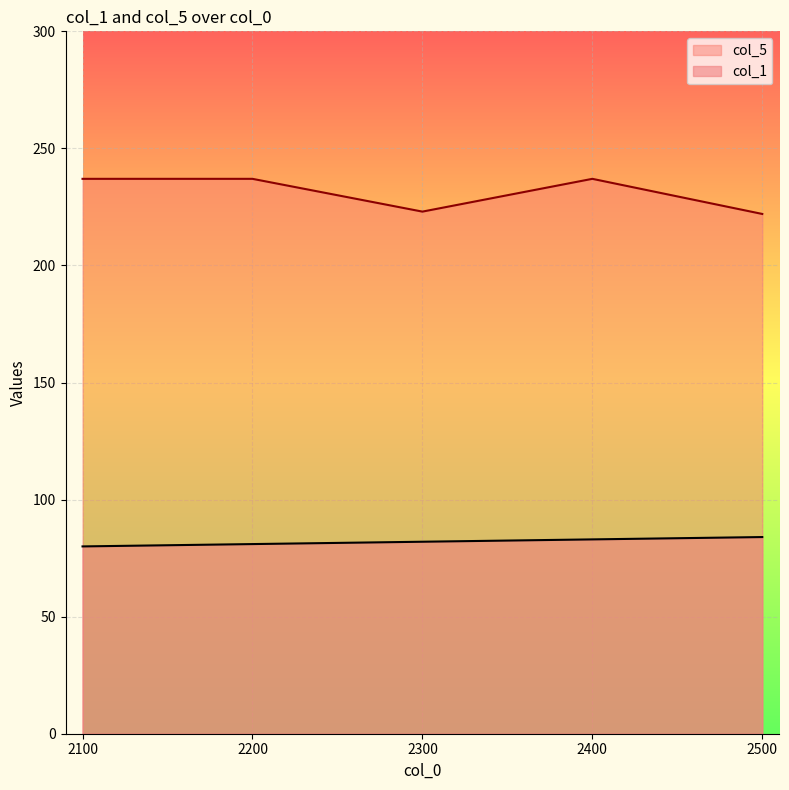

What are all the series names shown in the legend?

col_5, col_1